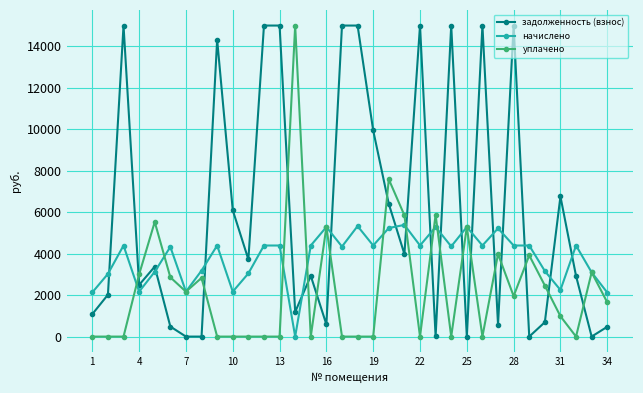

What is the difference between the second highest and minimum values in the уплачено series?

7584.1